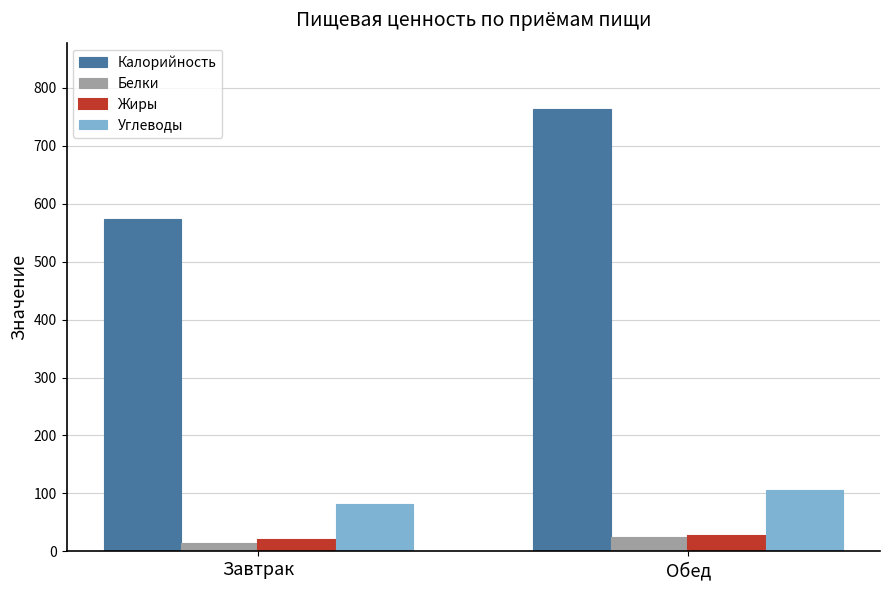

The Калорийность series shows 149.1 at Завтрак. True or false?

False